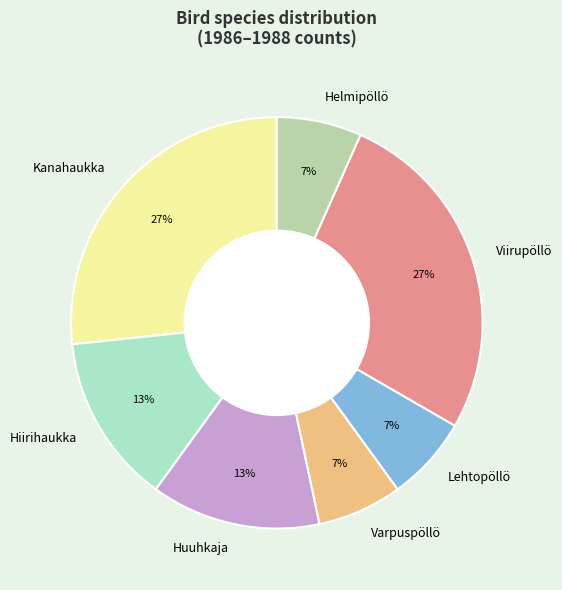

Between Hiirihaukka and Lehtopöllö, which is larger?

Hiirihaukka